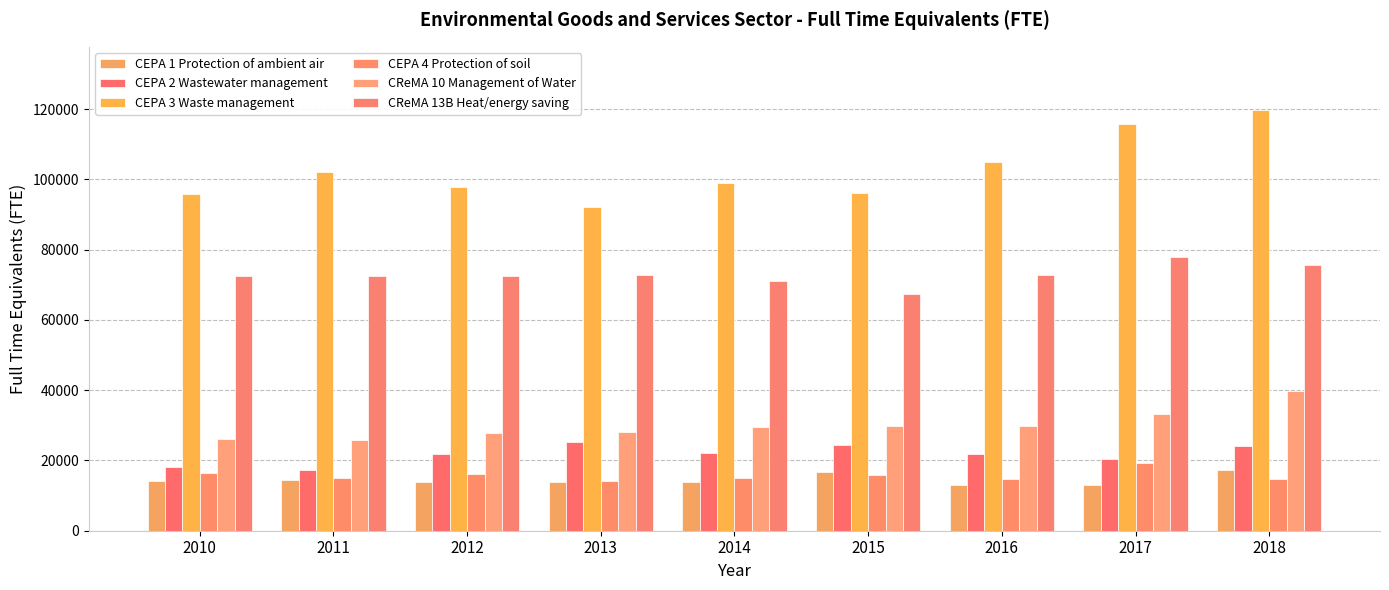

How many values in the CEPA 4 Protection of soil series are below 15000?

3